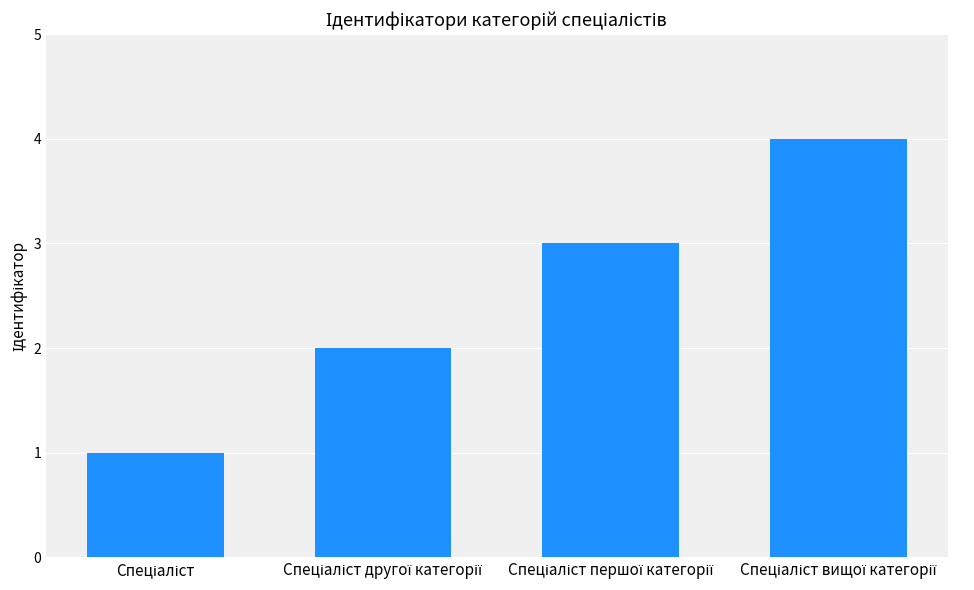

What is the greatest value displayed?

4